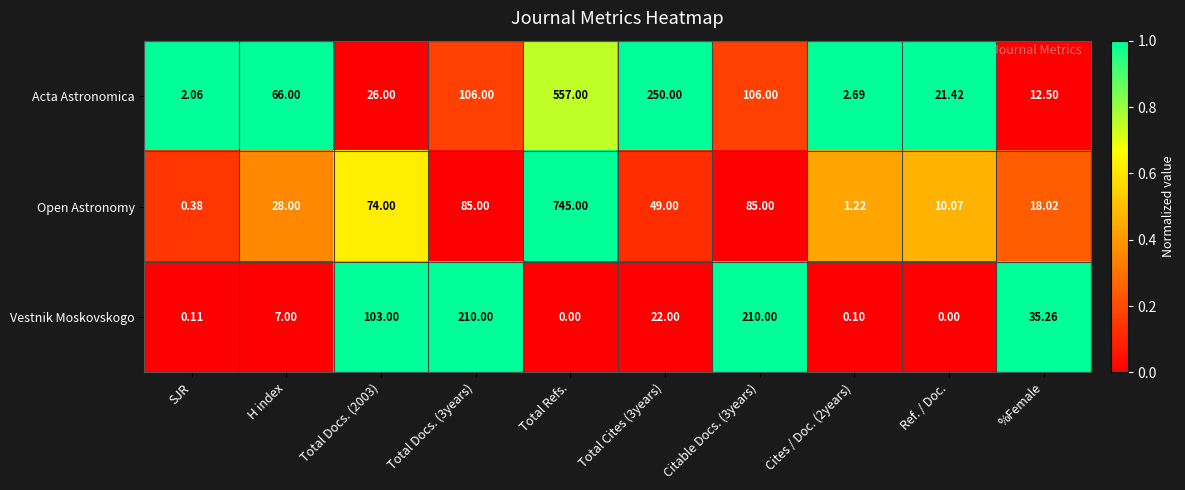

Rank the series by their maximum value, from lowest to highest.

Vestnik Moskovskogo, Acta Astronomica, Open Astronomy